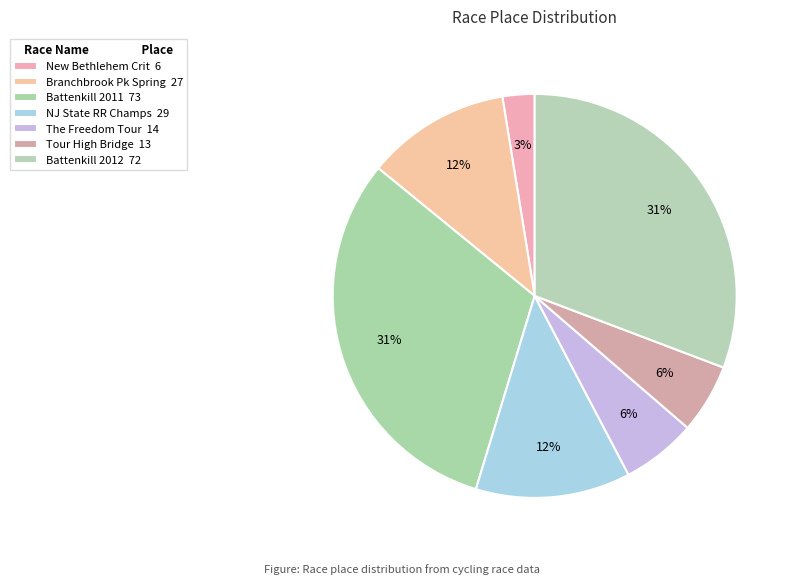

Which slice is the smallest?

The New Bethlehem Criterium